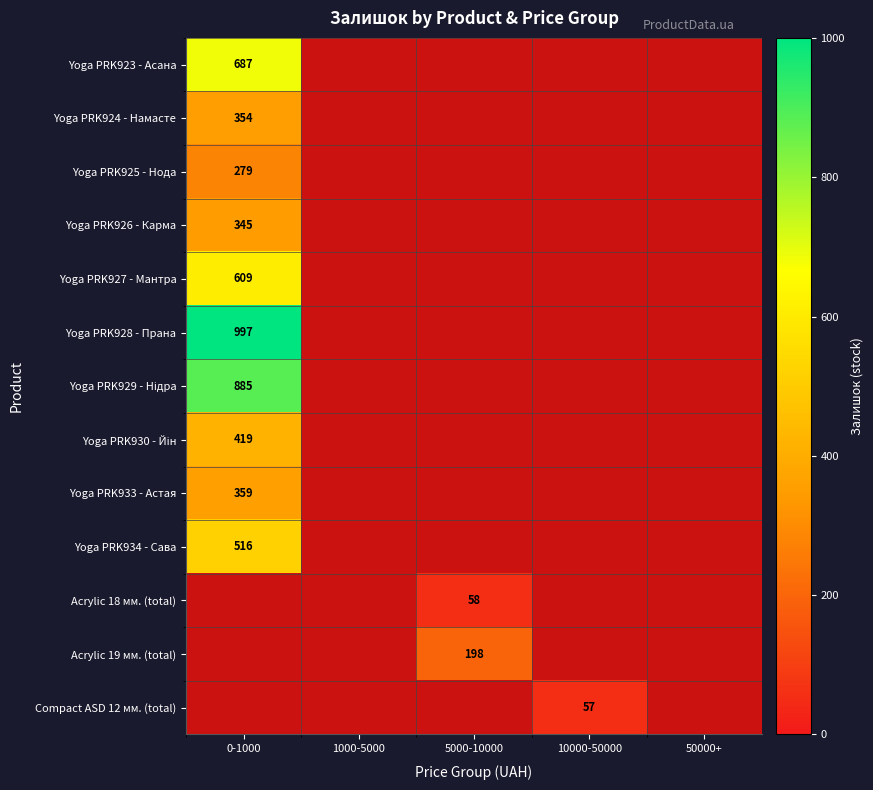

True or false: Yoga PRK926 - Карма has a value of 345 at 0-1000.

True